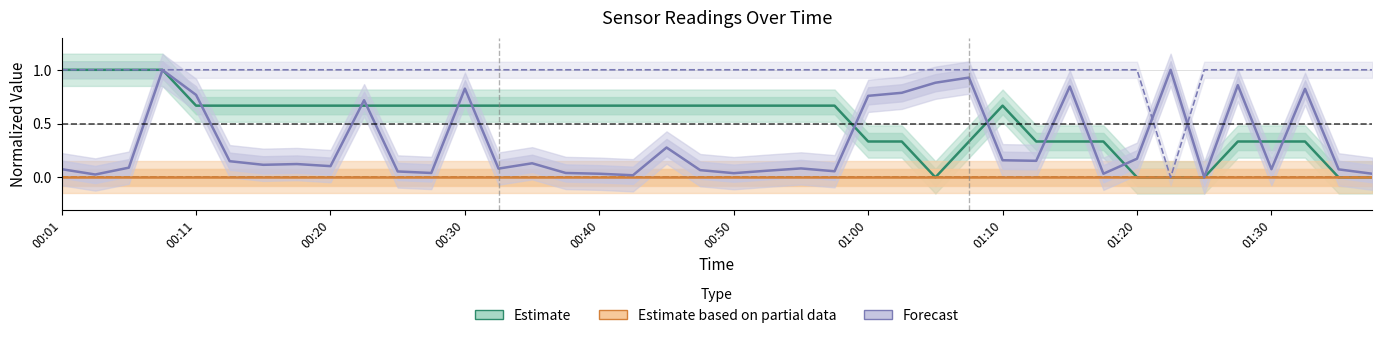

The Temp (Estimate) series shows 0.7 at 17. True or false?

True